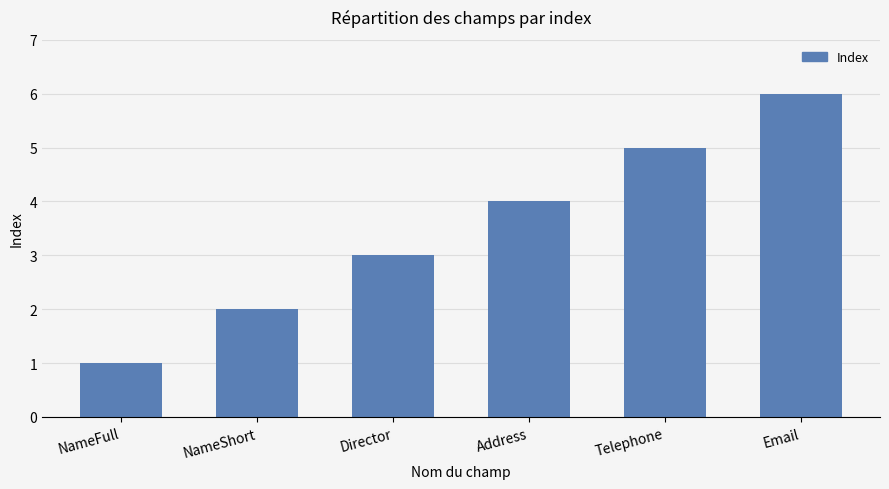

What is the label of the 5th bar from the right?

NameShort